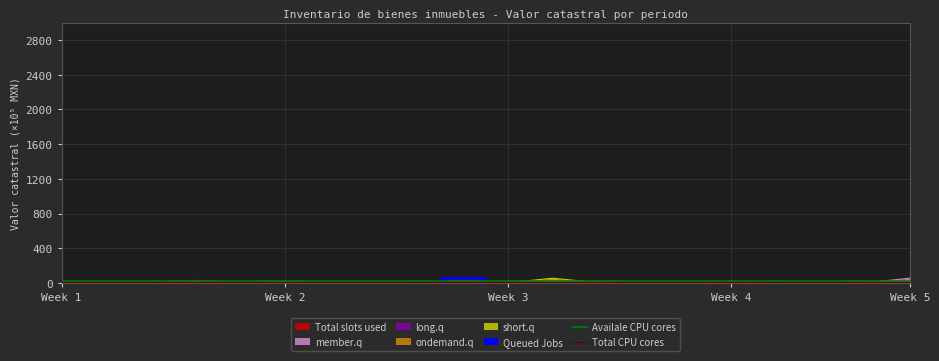

What is the spread (max minus min) of values at Week 1?

10